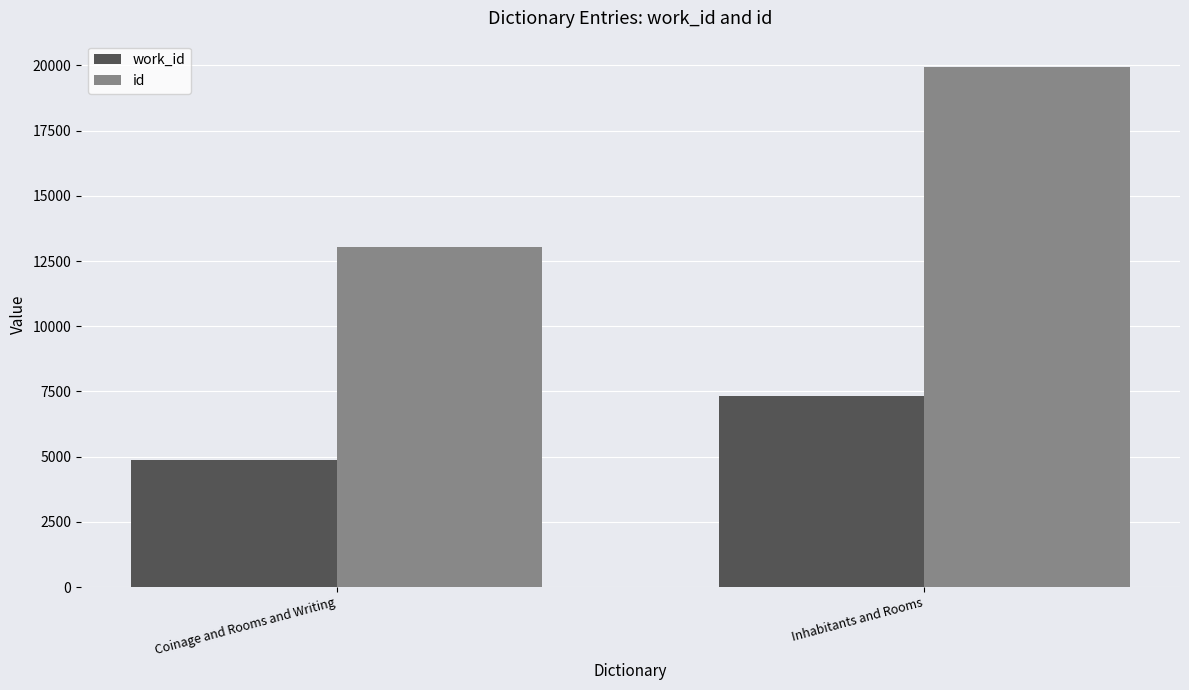

At which label is work_id closest to 6100?

Coinage and Rooms and Writing